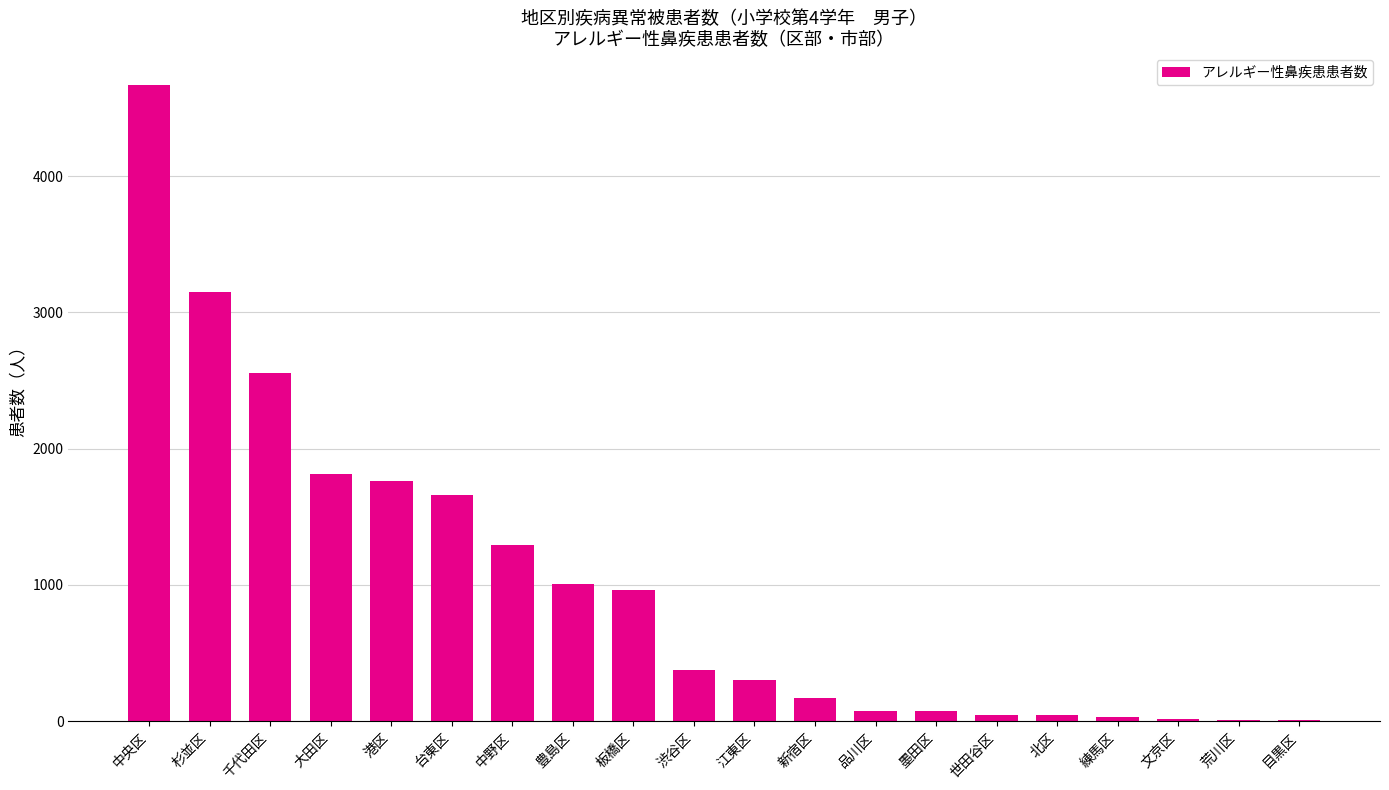

What is the change in value from 中野区 to 品川区?

-1216